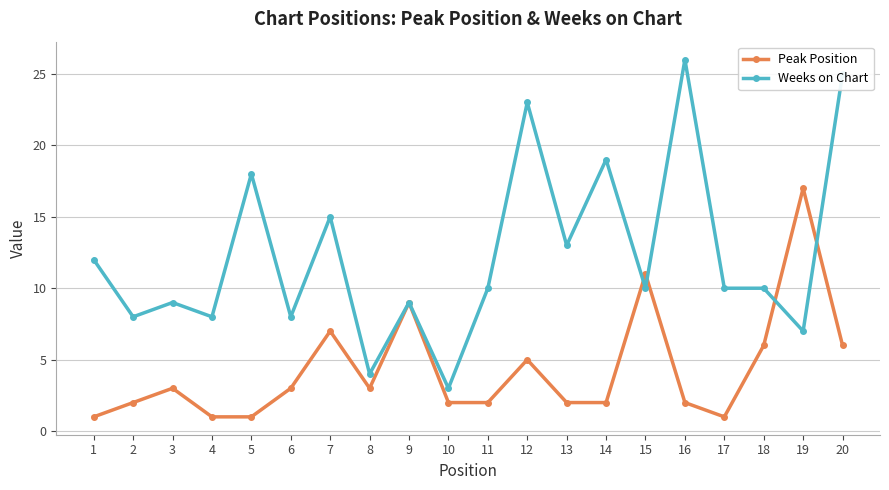

At how many categories does at least one series exceed 2?

20